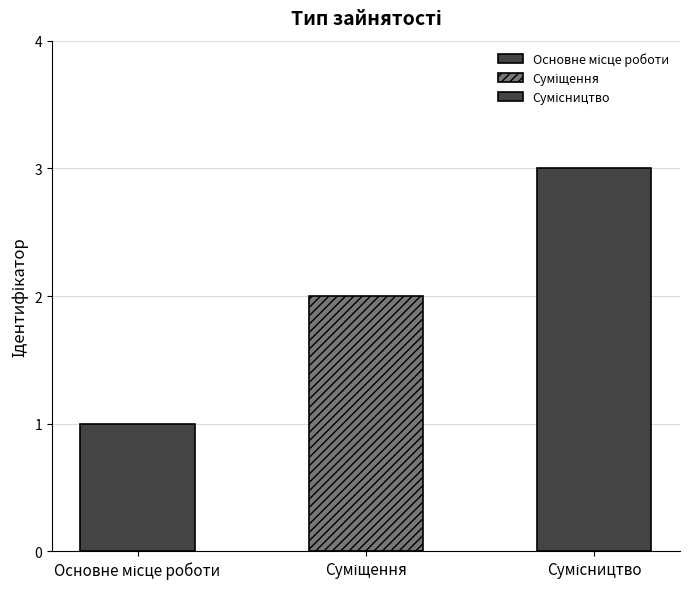

The value at Сумісництво is 3. True or false?

True